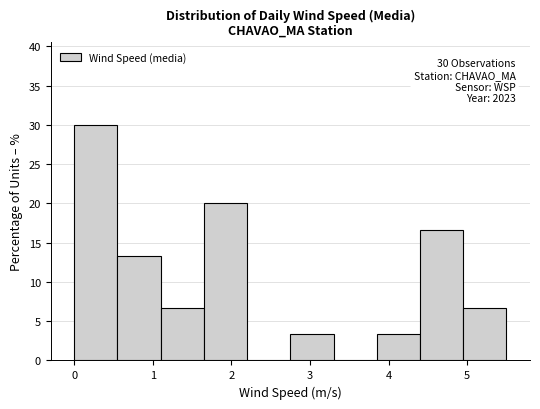

Over which range of the x-axis is the bar tallest?

0.00 to 0.55